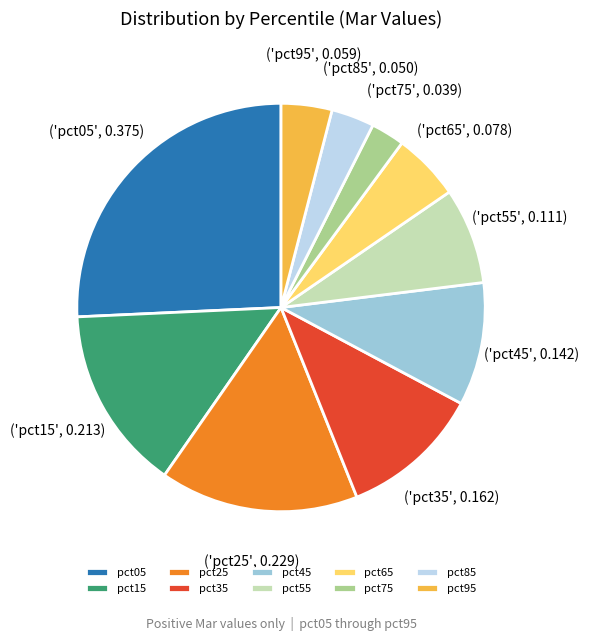

Rank the categories by value from highest to lowest.

pct05, pct25, pct15, pct35, pct45, pct55, pct65, pct95, pct85, pct75